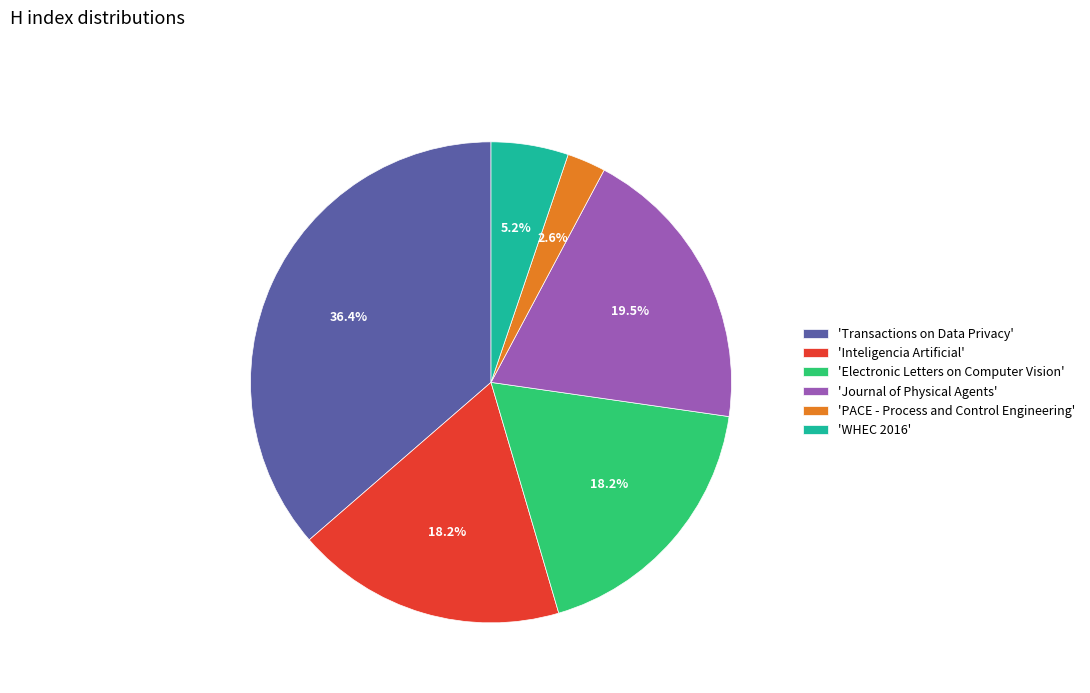

What is the largest slice in the pie chart?

'Transactions on Data Privacy'